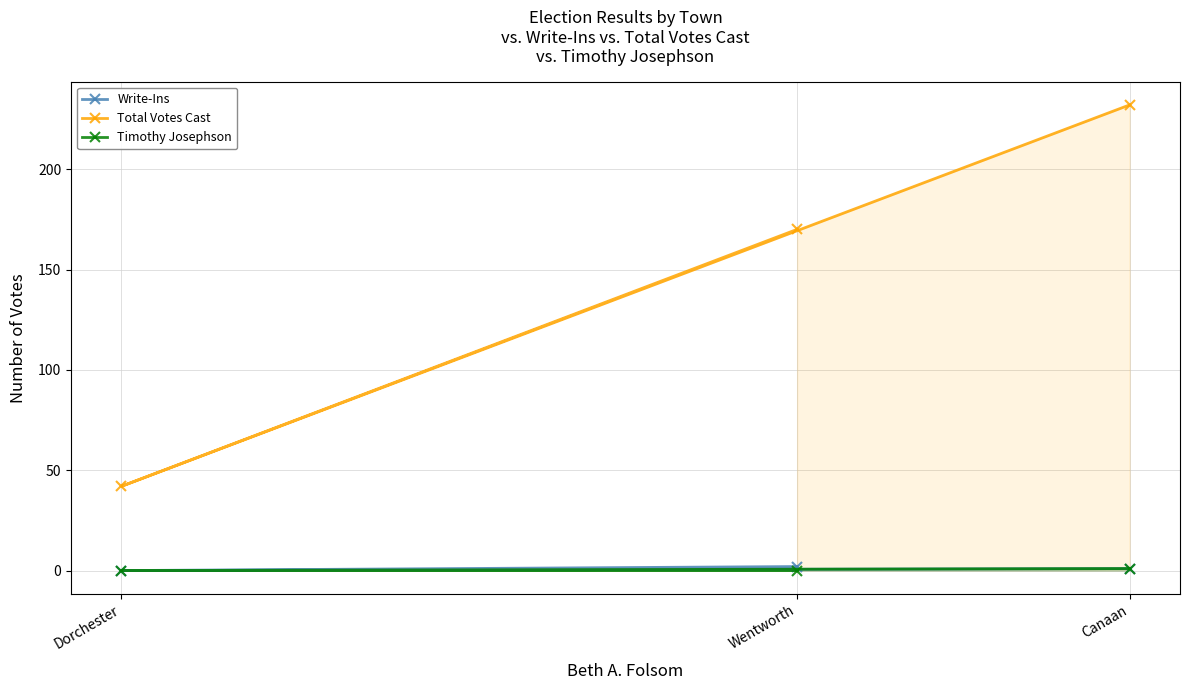

What is the maximum value for Total Votes Cast?

232